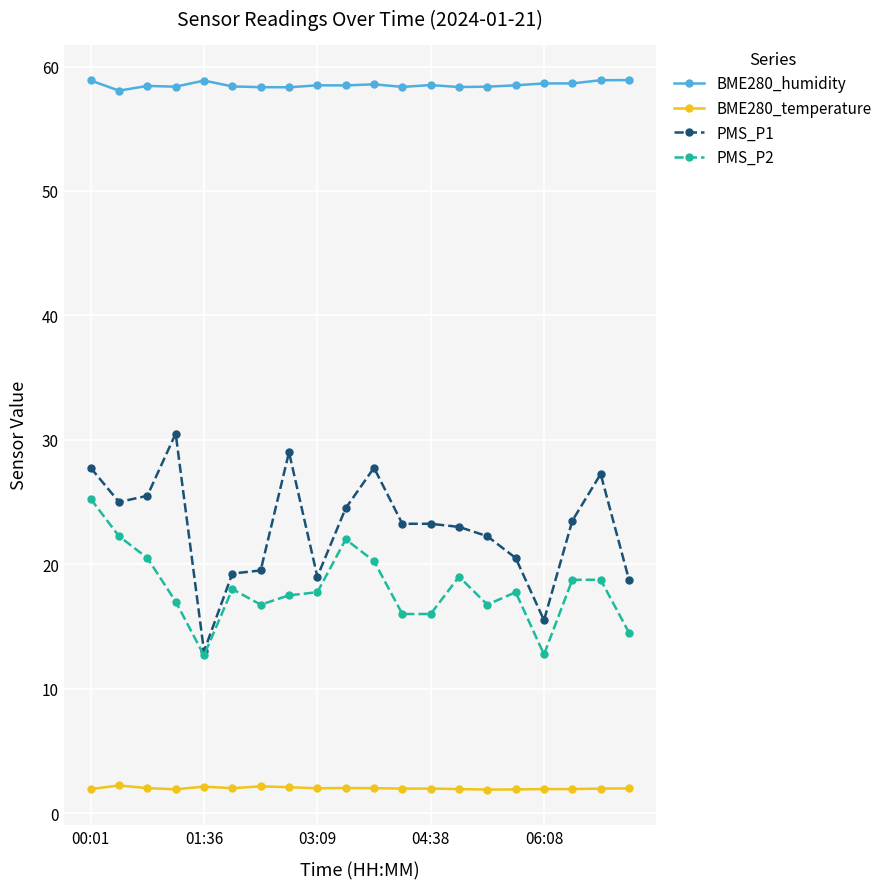

Which series has the largest total across all categories?

BME280_humidity